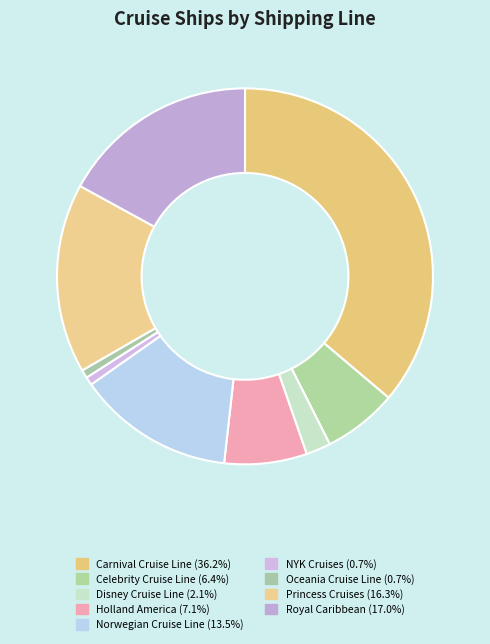

Is there a majority slice in this chart?

No